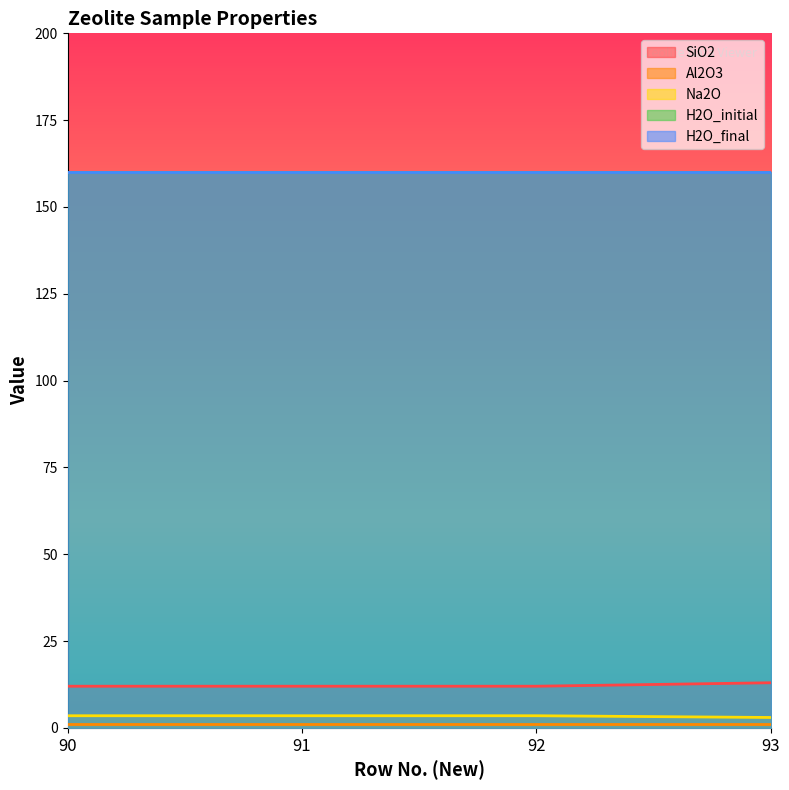

What is the minimum value for Al2O3?

1.0